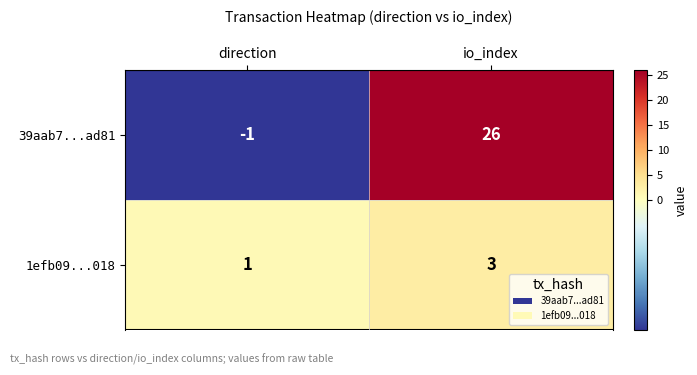

What is the sum of the 1efb09...018 values at direction and io_index?

4